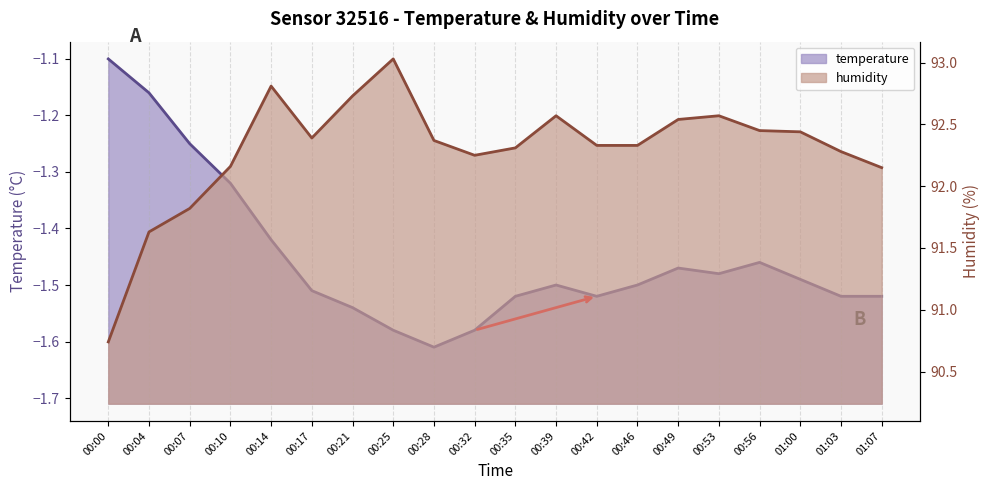

Reading left to right, what are all the values shown in this chart?

temperature: 00:00=-1.1	00:04=-1.2	00:07=-1.2	00:10=-1.3	00:14=-1.4	00:17=-1.5	00:21=-1.5	00:25=-1.6	00:28=-1.6	00:32=-1.6	00:35=-1.5	00:39=-1.5	00:42=-1.5	00:46=-1.5	00:49=-1.5	00:53=-1.5	00:56=-1.5	01:00=-1.5	01:03=-1.5	01:07=-1.5
humidity: 00:00=90.7	00:04=91.6	00:07=91.8	00:10=92.2	00:14=92.8	00:17=92.4	00:21=92.7	00:25=93.0	00:28=92.4	00:32=92.2	00:35=92.3	00:39=92.6	00:42=92.3	00:46=92.3	00:49=92.5	00:53=92.6	00:56=92.5	01:00=92.4	01:03=92.3	01:07=92.2